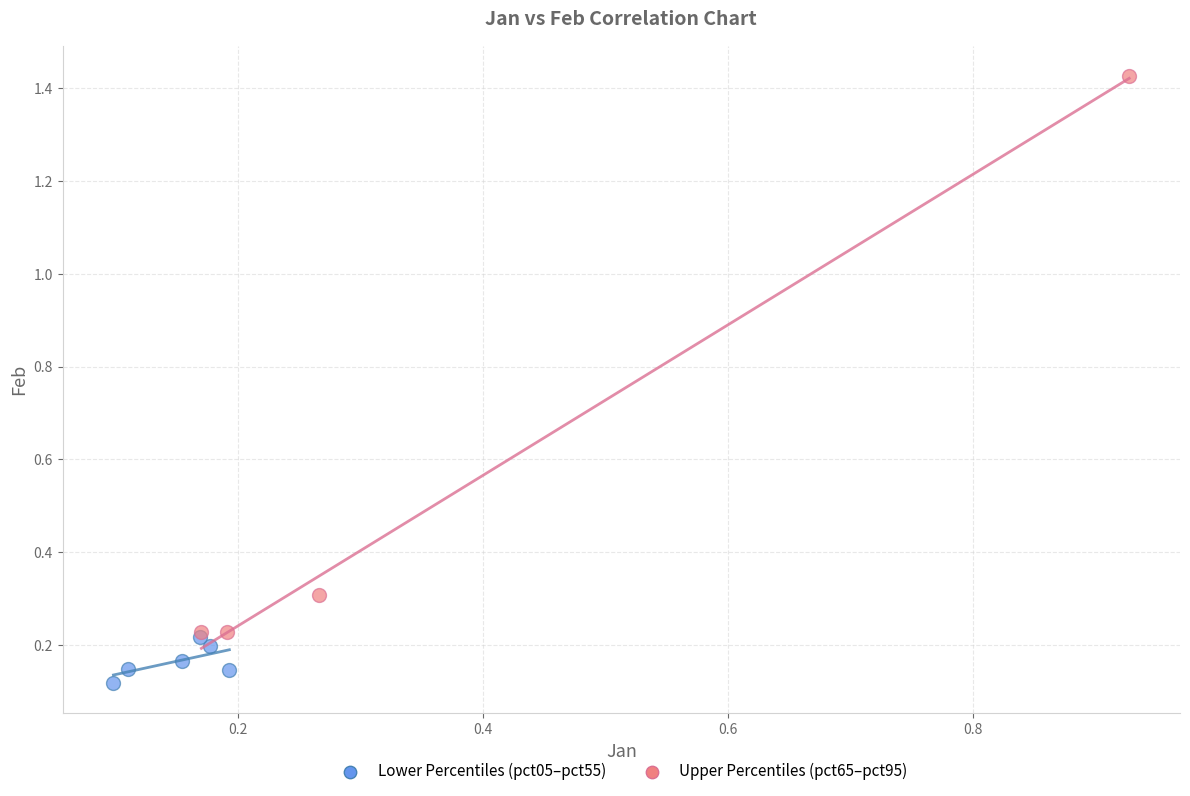

Which series contains the highest Y value?

Upper Percentiles (pct65–pct95)